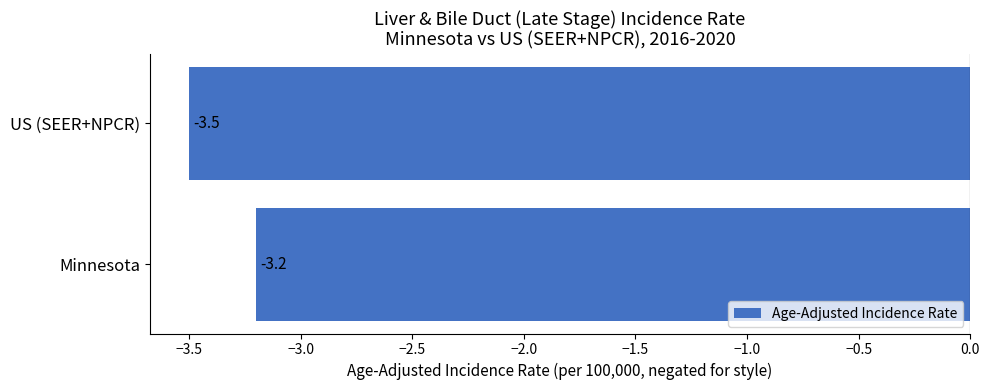

What is the difference between the maximum and minimum values?

0.3